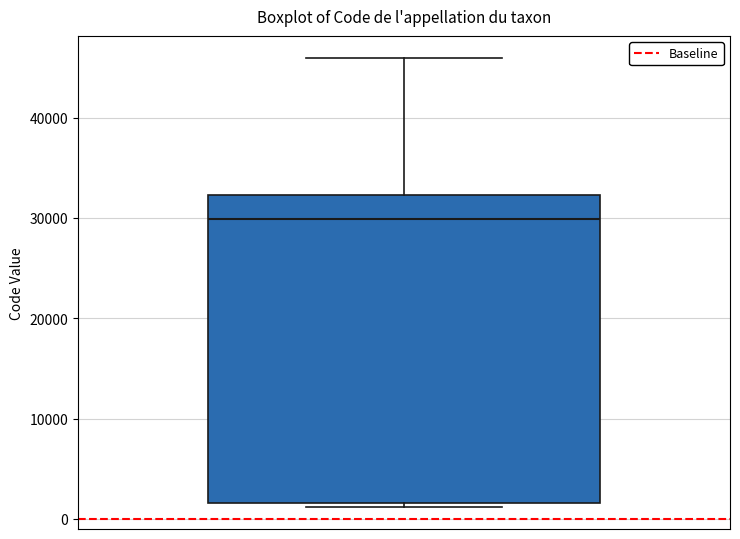

Read this box plot against the y-axis: the position of the median line, the range covered by the box, and the ends of both whiskers. The values are not printed on the chart, so give them approximately, as read against the axis.

median 30000, box 2000 to 32000, whiskers 1000 to 46000